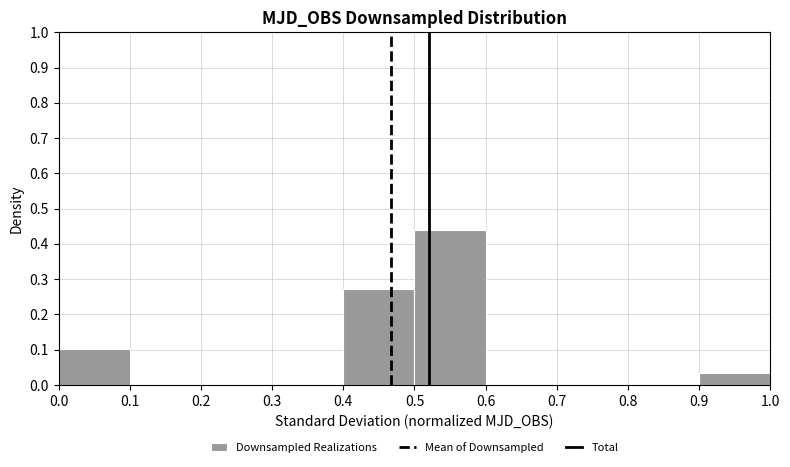

Reading left to right, list every bar in this chart as the range it spans on the x-axis followed by its height. The values are not printed on the chart, so give them approximately, as read against the axis.

0.0 to 0.1: 0.10
0.1 to 0.2: 0
0.2 to 0.3: 0
0.3 to 0.4: 0
0.4 to 0.5: 0.27
0.5 to 0.6: 0.44
0.6 to 0.7: 0
0.7 to 0.8: 0
0.8 to 0.9: 0
0.9 to 1.0: 0.03